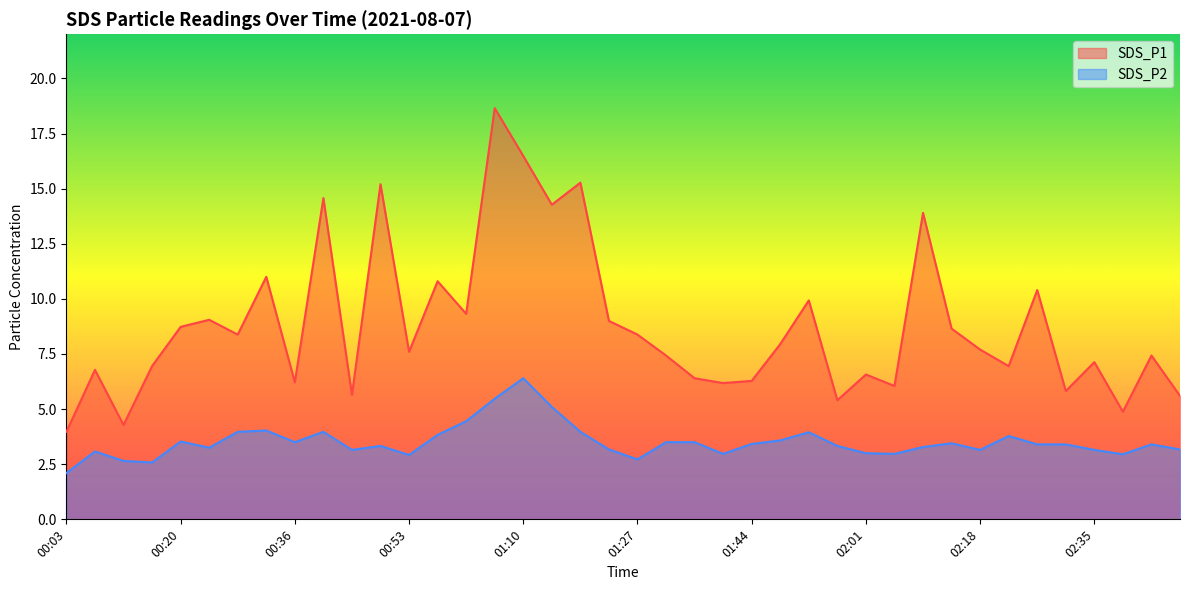

How many lines are shown in the chart?

2